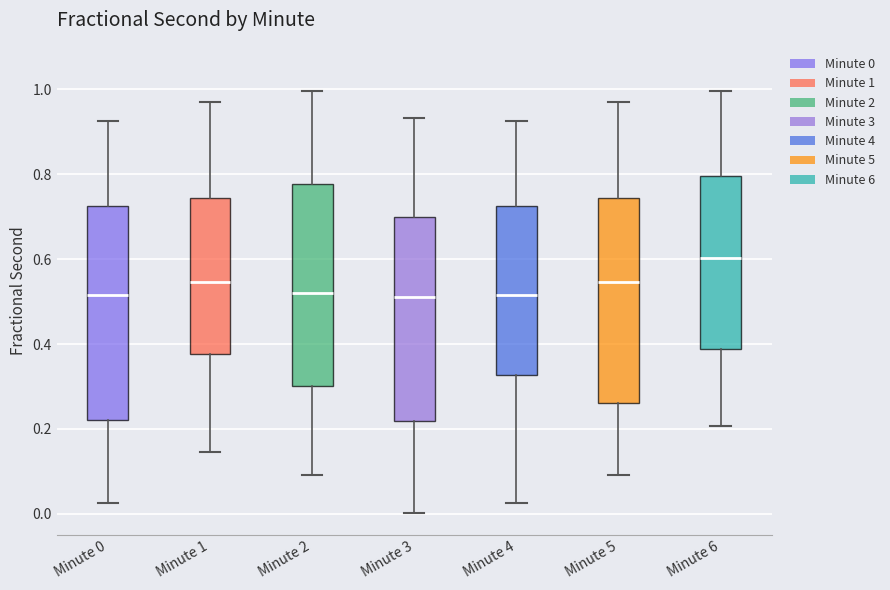

Reading left to right, transcribe this box plot: for each box, give where its median line is, the range the box spans, and where its two whiskers end, as read against the y-axis. The values are not printed on the chart, so give them approximately, as read against the axis.

Minute 0: median 0.52, box 0.22 to 0.72, whiskers 0.02 to 0.92
Minute 1: median 0.54, box 0.38 to 0.74, whiskers 0.14 to 0.98
Minute 2: median 0.52, box 0.30 to 0.78, whiskers 0.10 to 1.00
Minute 3: median 0.52, box 0.22 to 0.70, whiskers 0.00 to 0.94
Minute 4: median 0.52, box 0.32 to 0.72, whiskers 0.02 to 0.92
Minute 5: median 0.54, box 0.26 to 0.74, whiskers 0.10 to 0.98
Minute 6: median 0.60, box 0.38 to 0.80, whiskers 0.20 to 1.00